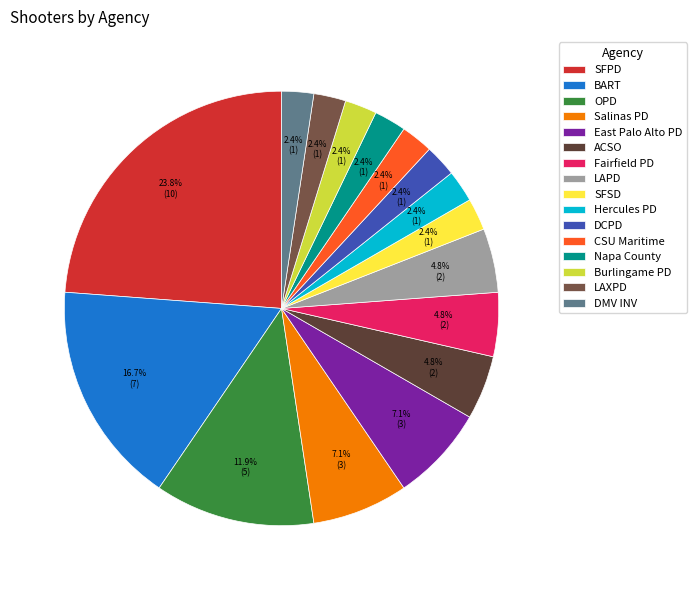

How much of the chart is everything except CSU Maritime?

97.6%